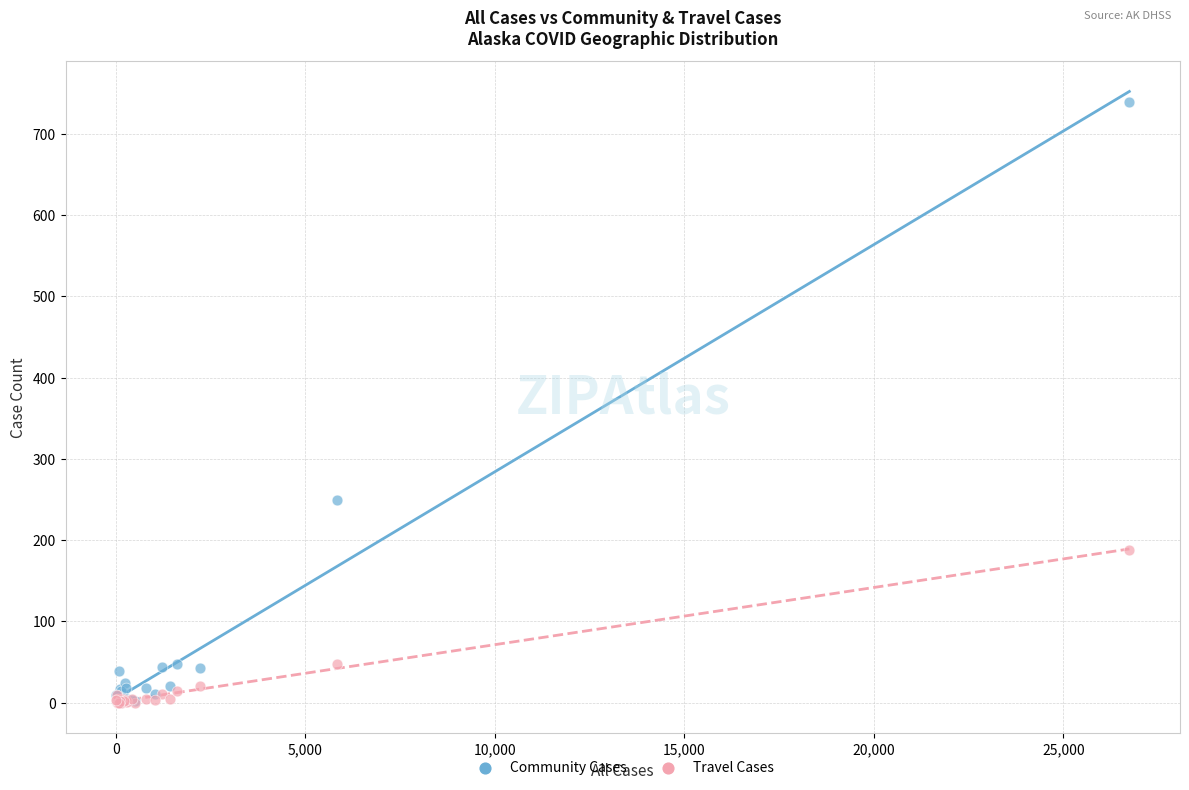

Which series reaches the maximum Y coordinate?

Community Cases